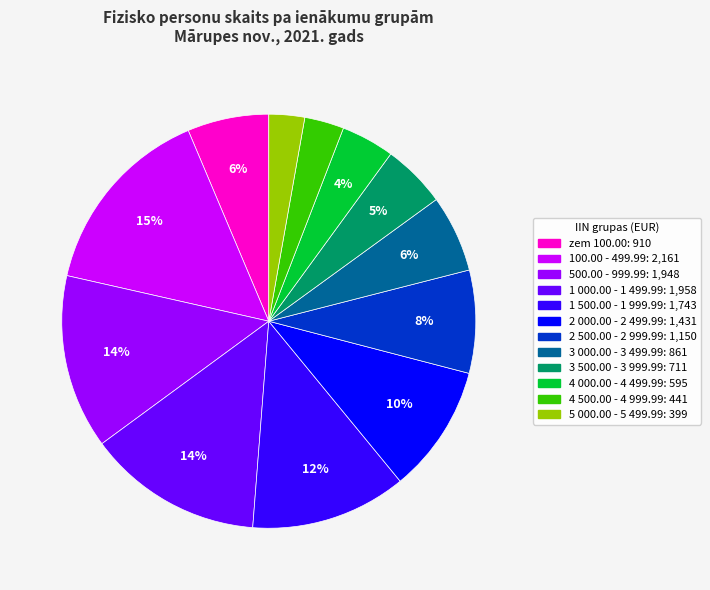

The 100.00 - 499.99 slice represents 15% of the pie. True or false?

True